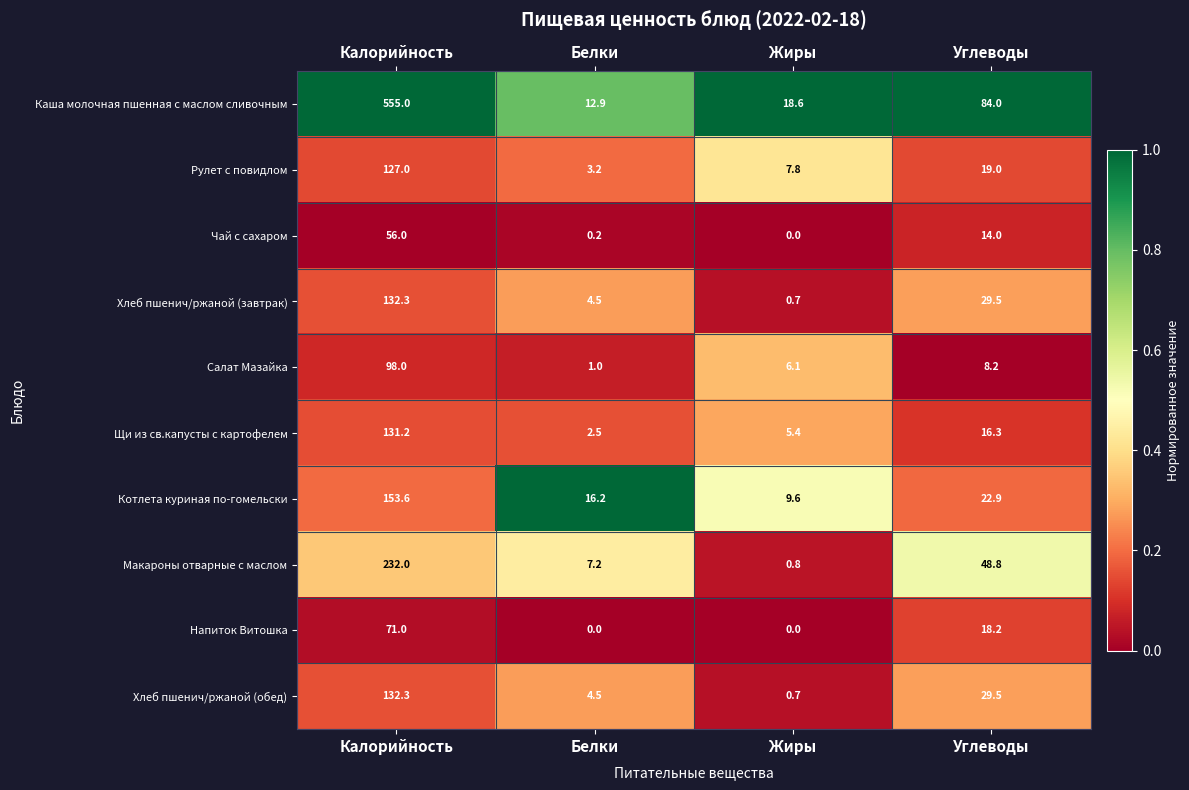

Rank the categories by Чай с сахаром value from lowest to highest.

Жиры, Белки, Углеводы, Калорийность